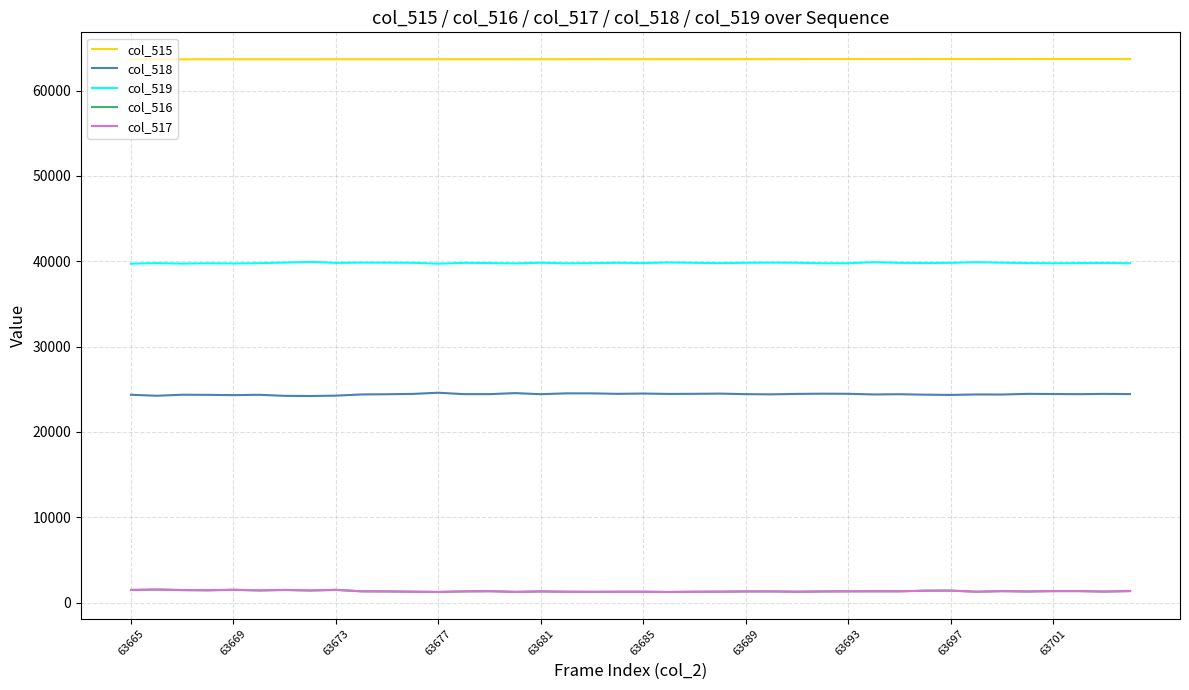

True or false: col_518 and col_517 intersect in this chart.

False